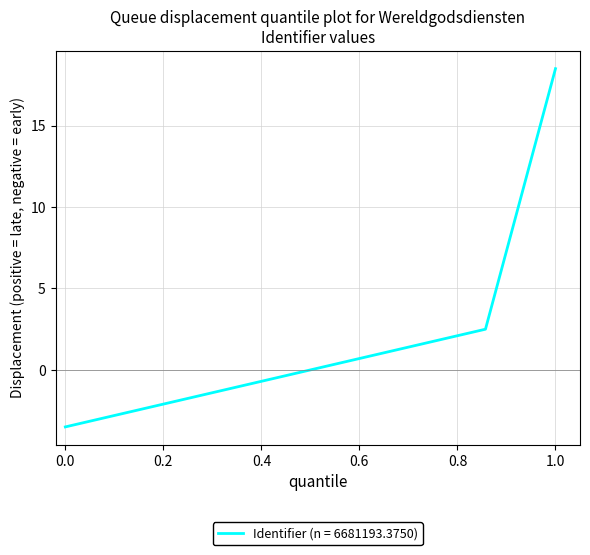

Does the chart display data point markers on the line(s)?

No